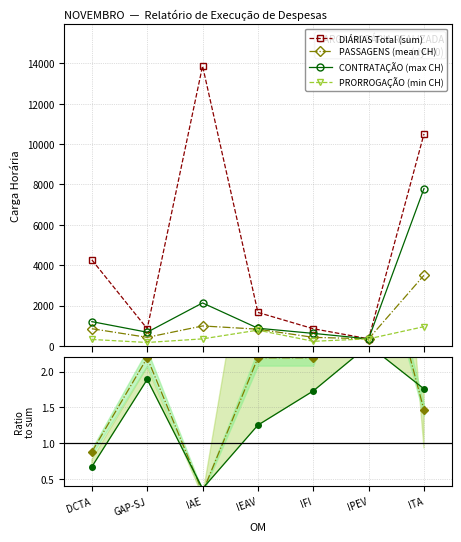

Is this an area chart (filled region under the line)?

No